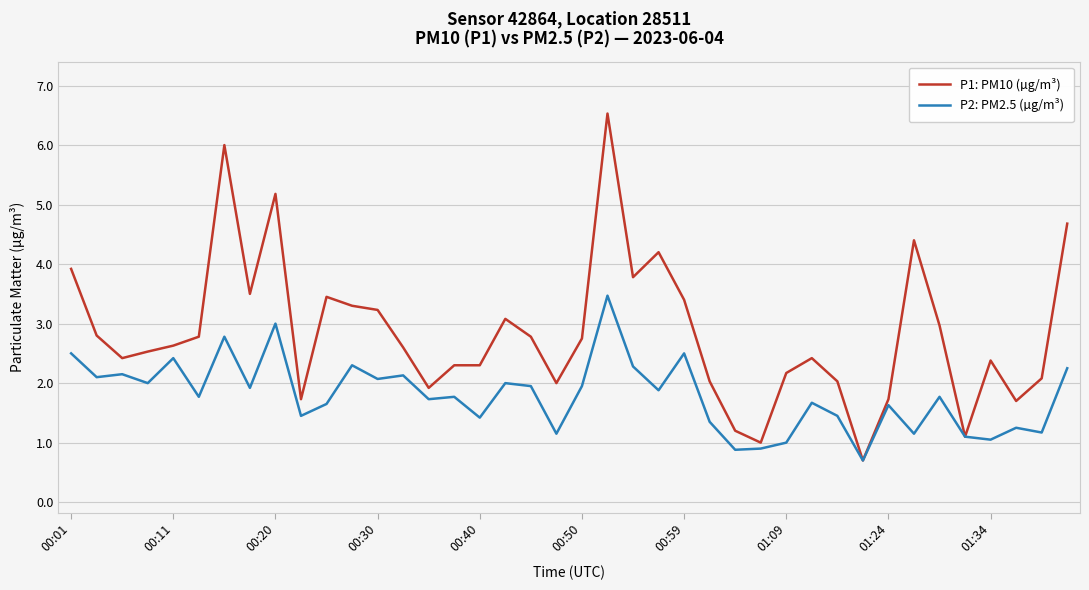

How many distinct data groups are displayed?

2